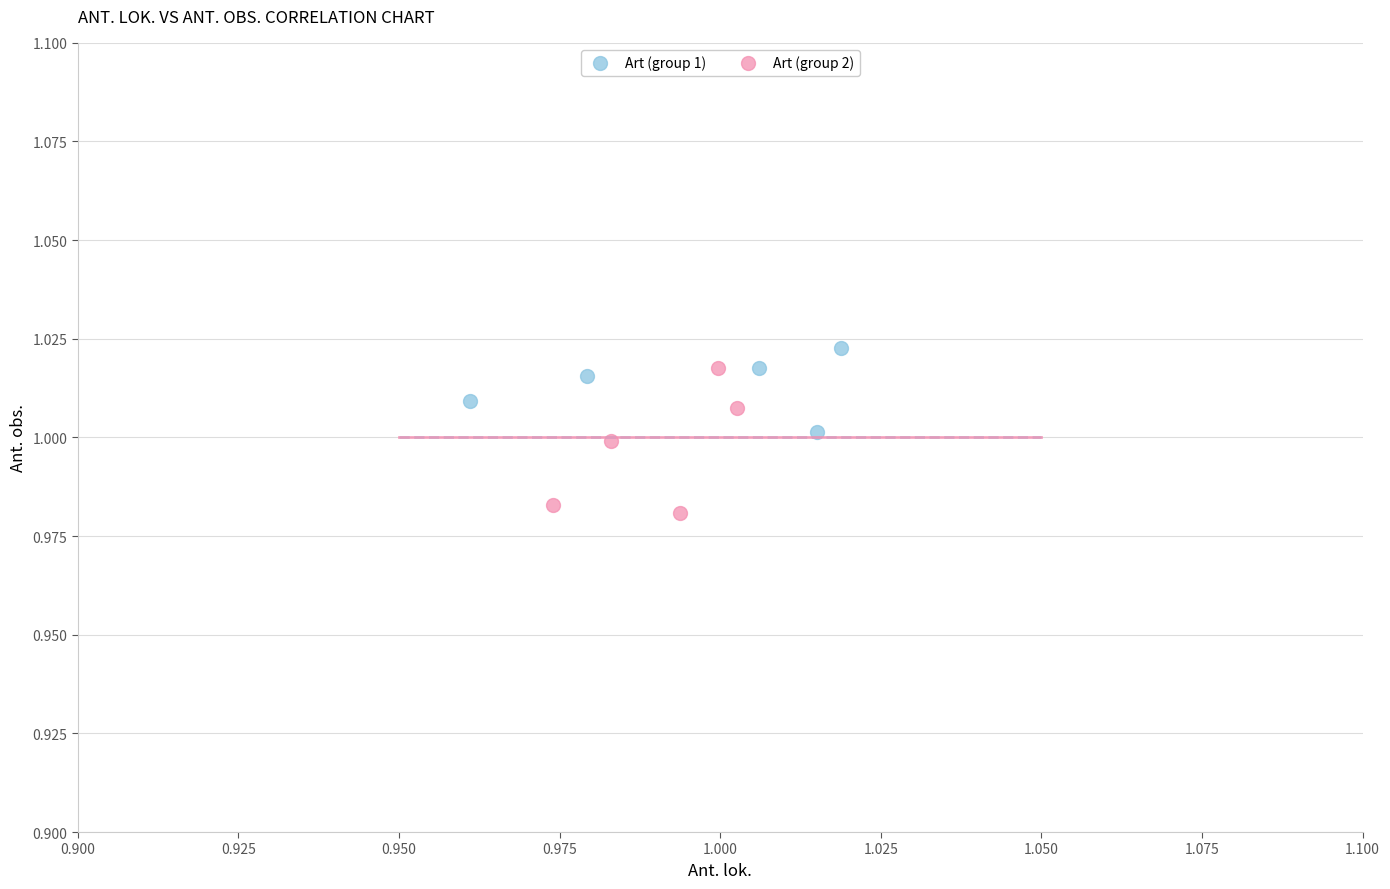

Which series contains the highest Y value?

Art (group 1)